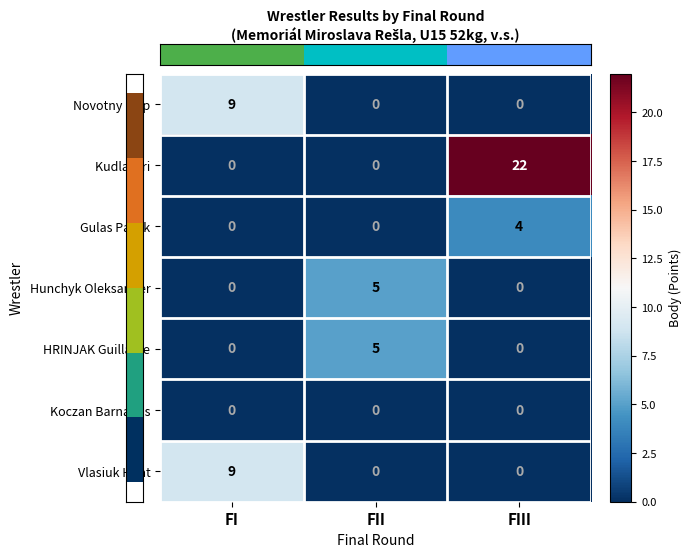

Which series has the widest spread of values?

Kudla Jiri